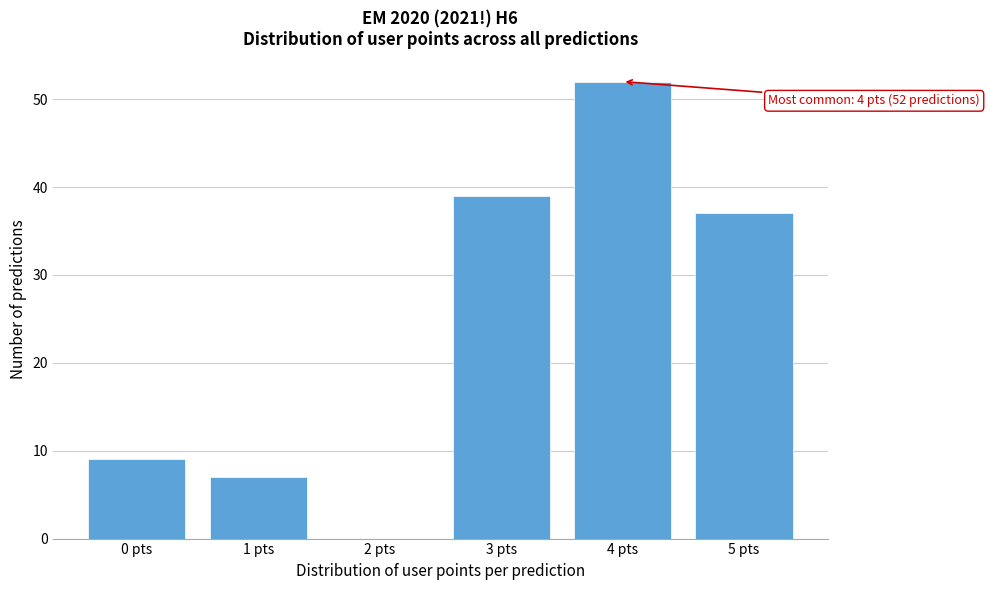

Reading left to right, what are all the values shown in this chart?

0 pts=9	1 pts=7	2 pts=0	3 pts=39	4 pts=52	5 pts=37